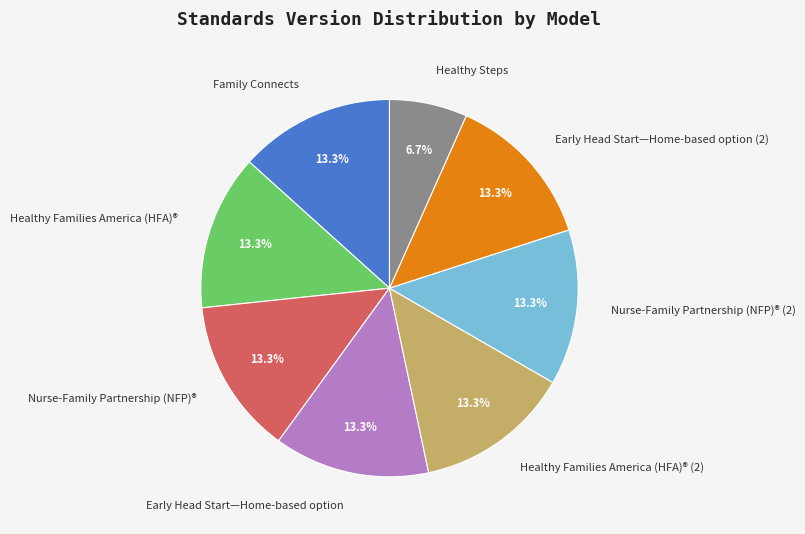

The Family Connects slice represents 20% of the pie. True or false?

False